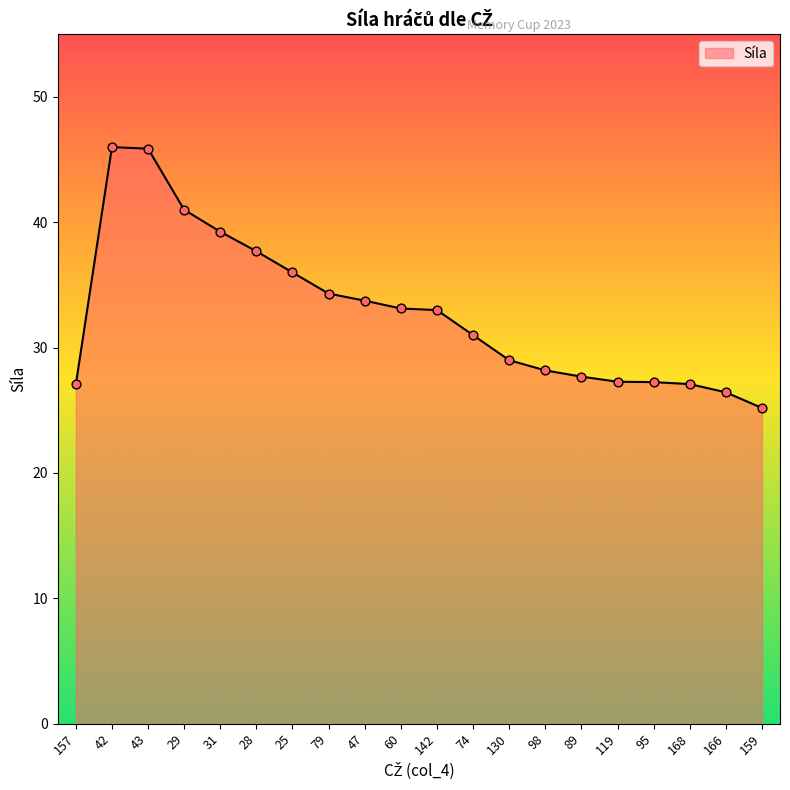

What is the ratio of the value at 168 to the value at 142?

0.8